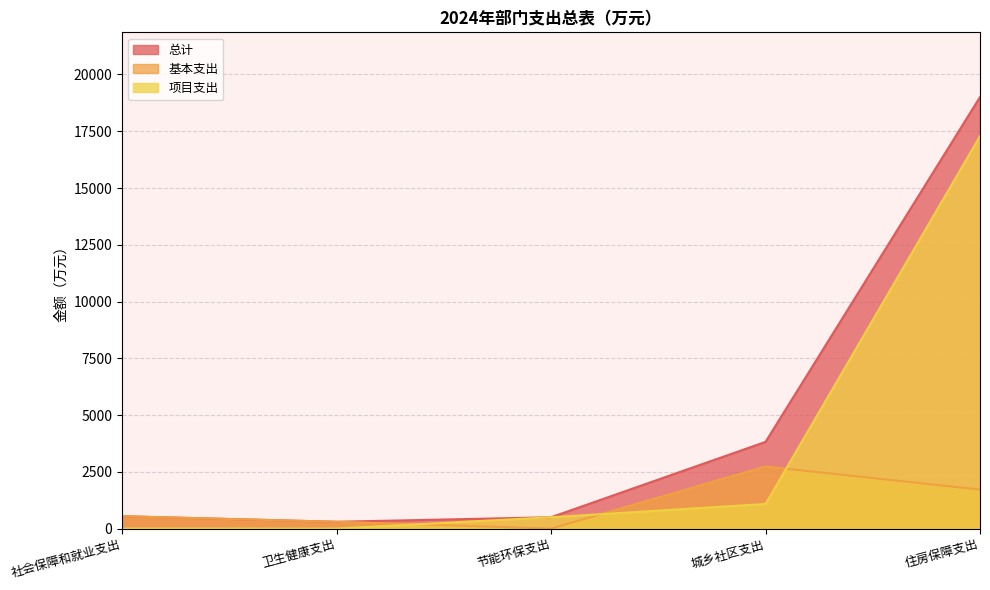

What is the approximate value of 总计 at 节能环保支出?

500.0